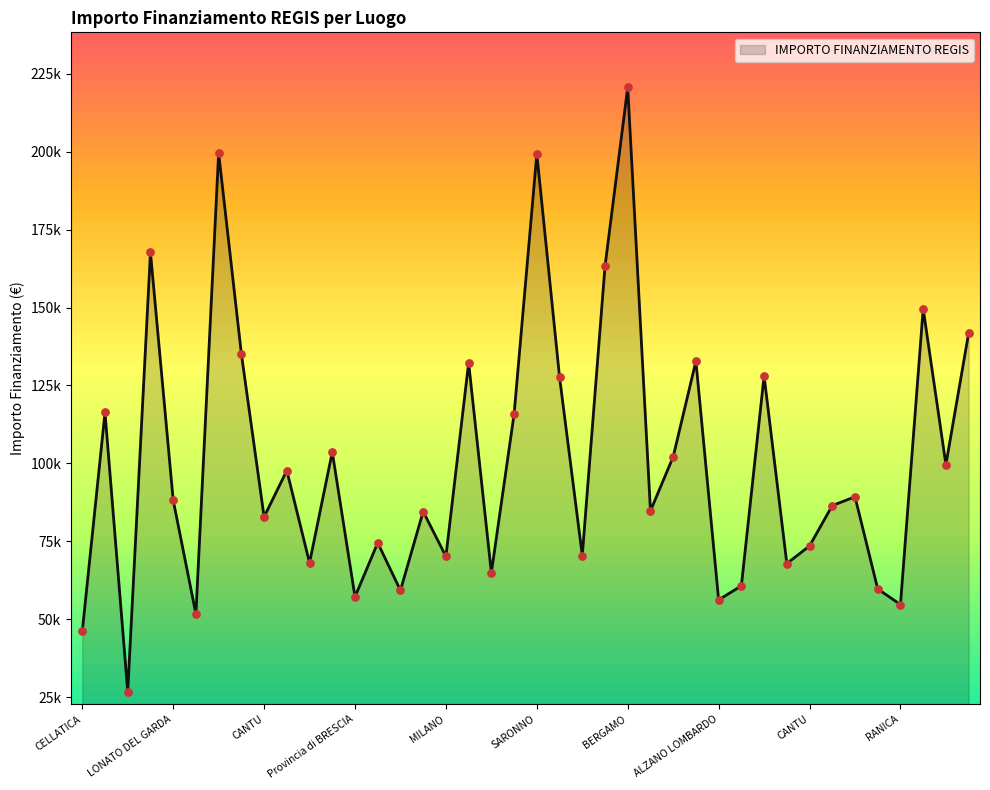

Does the chart have visible grid lines?

No